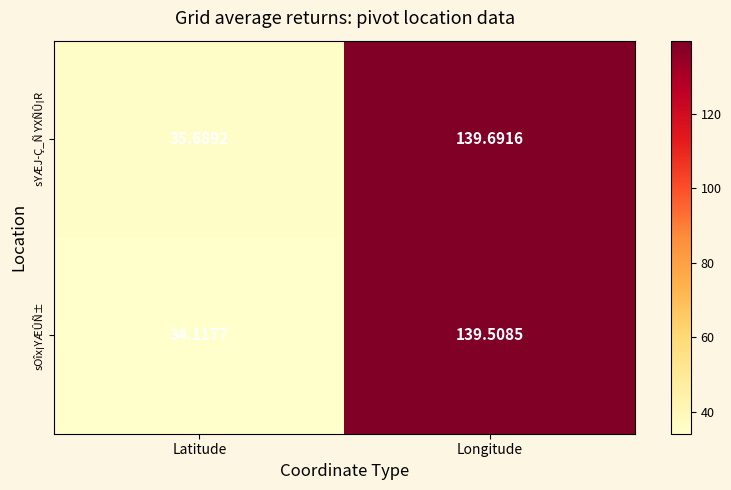

At how many categories does at least one series exceed 107?

1